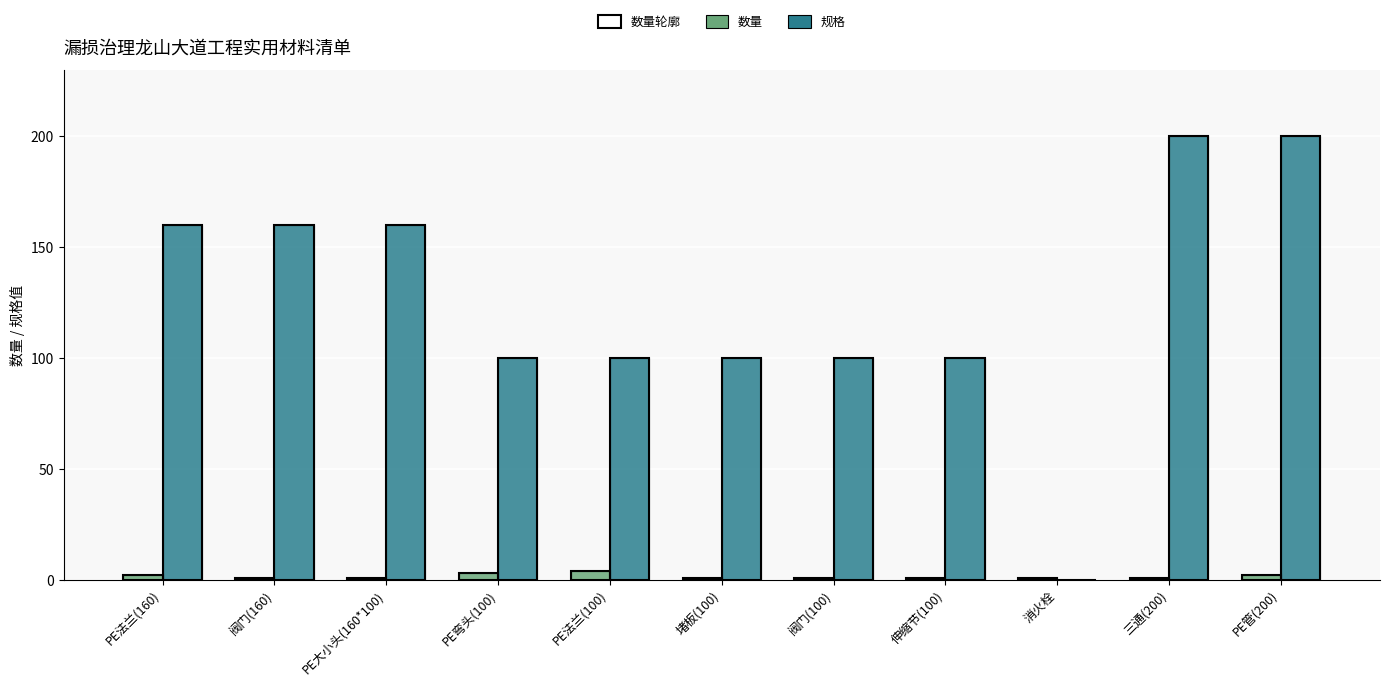

Where is 数量 nearest to the value 2?

PE法兰(160)